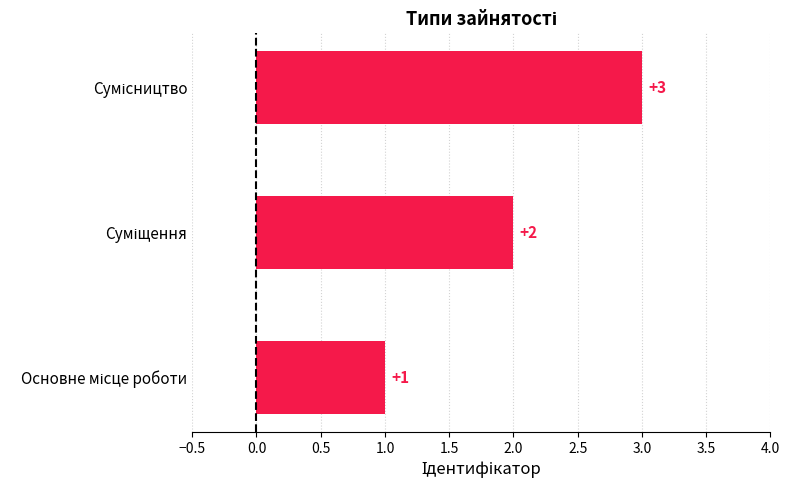

What is the greatest value displayed?

3